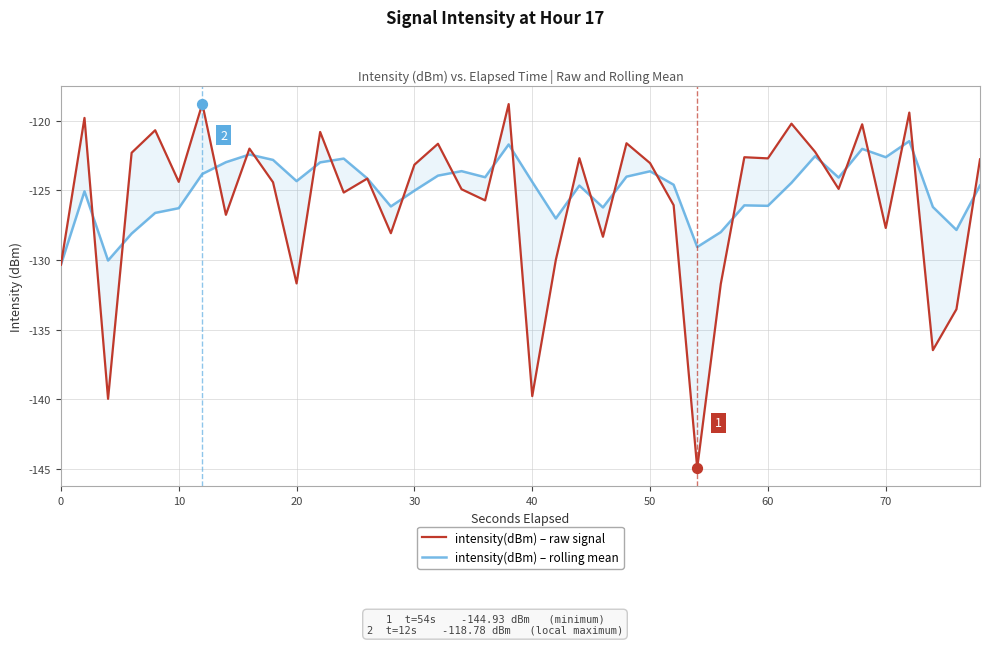

Which series has the largest total across all categories?

intensity(dBm) – rolling mean